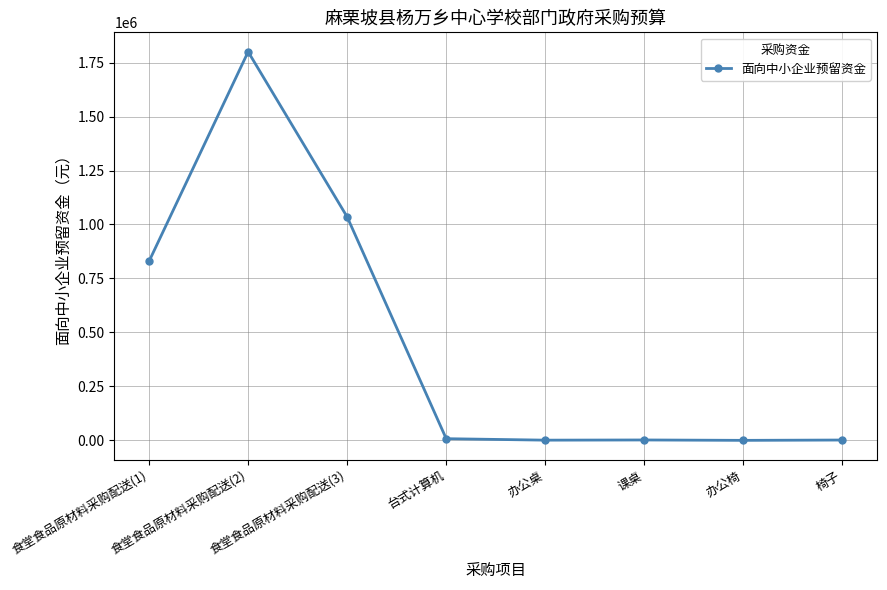

What is the sum of all values?

3678360